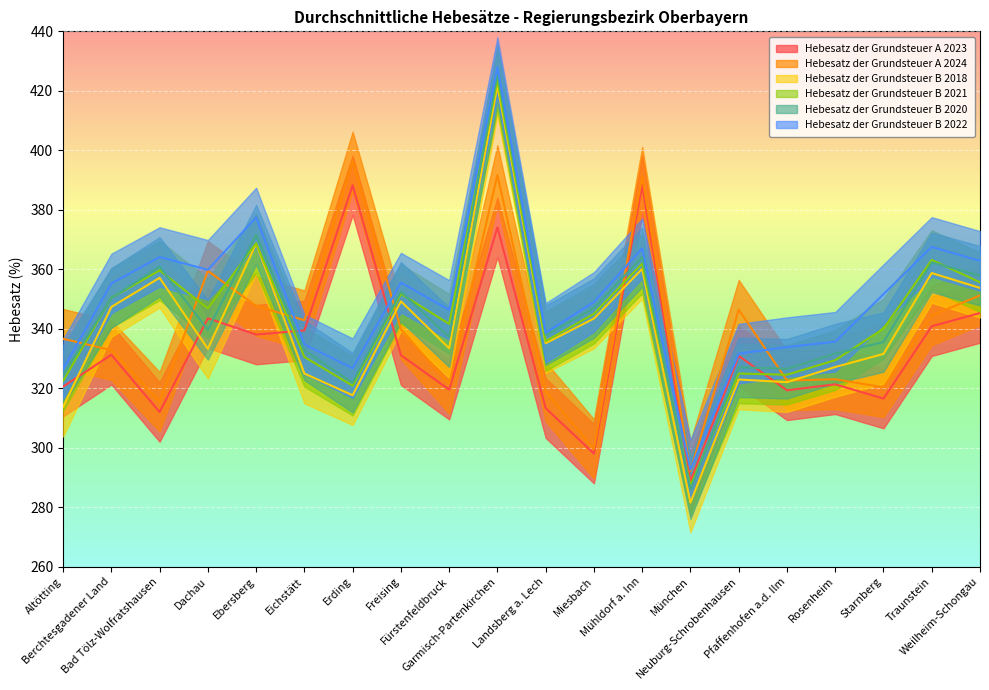

How many data points does each series have?

20